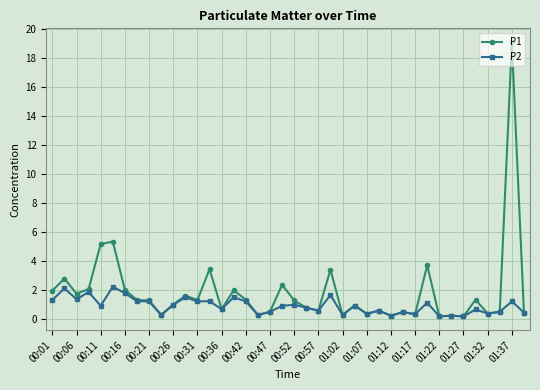

How many distinct data groups are displayed?

2